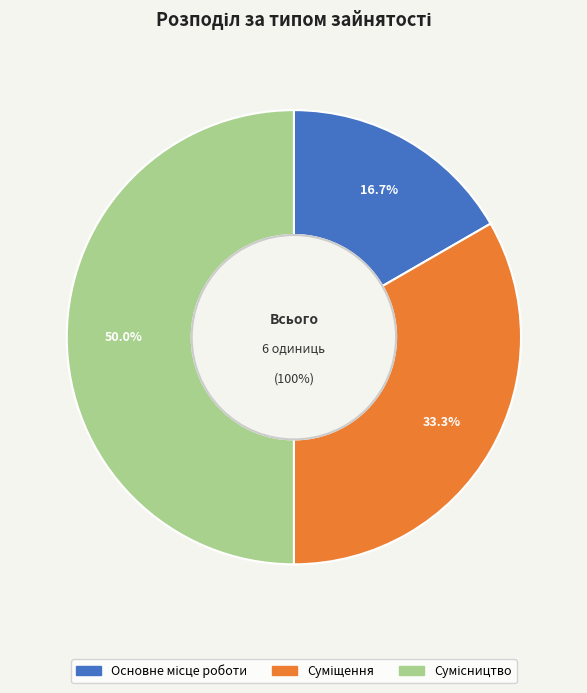

What is the change in value from Суміщення to Сумісництво?

+1